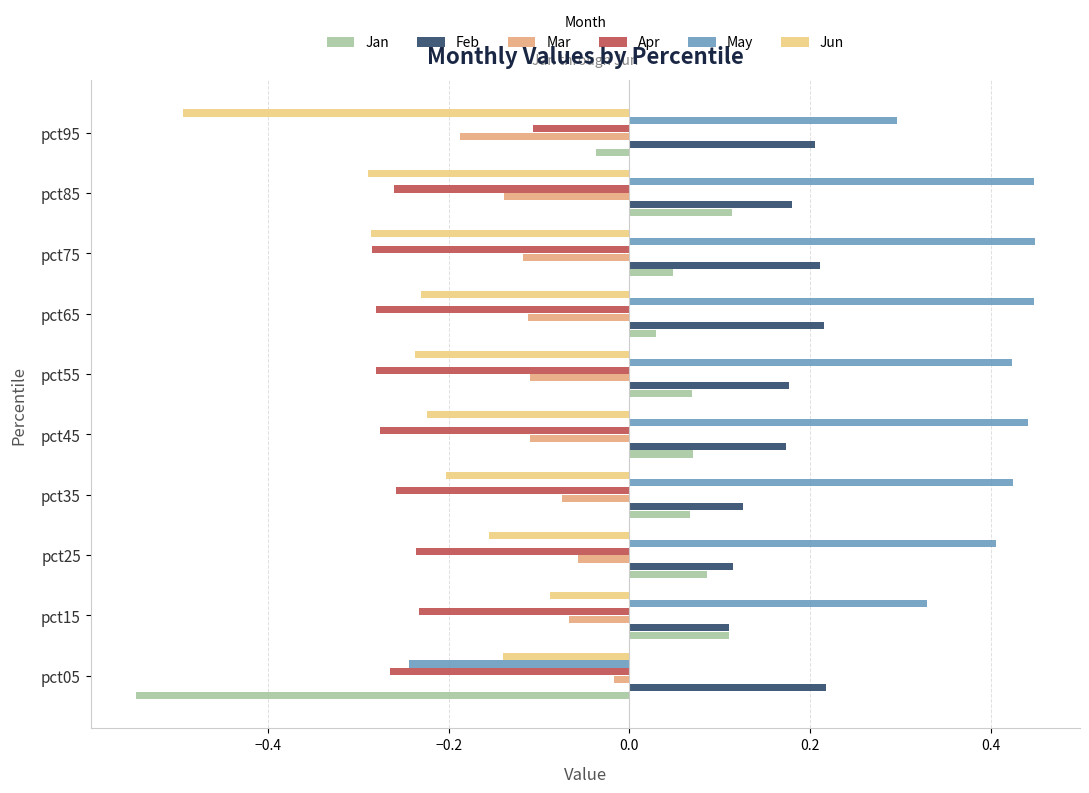

Where is May nearest to the value 0?

pct05